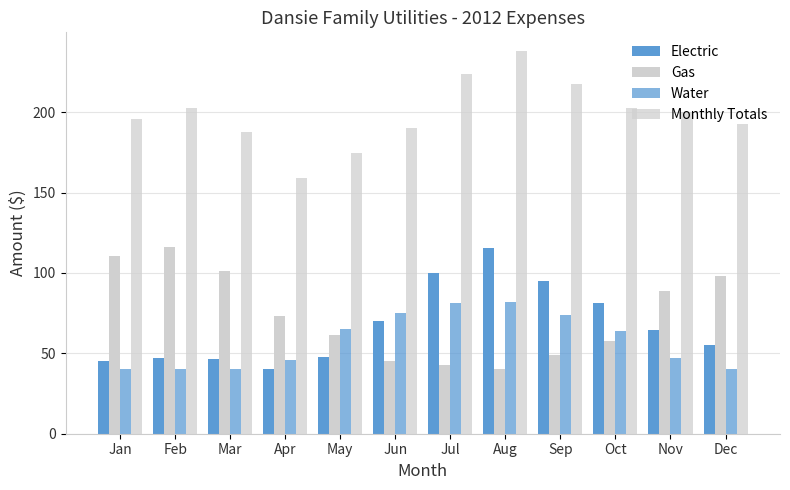

How many groups of bars are there?

12